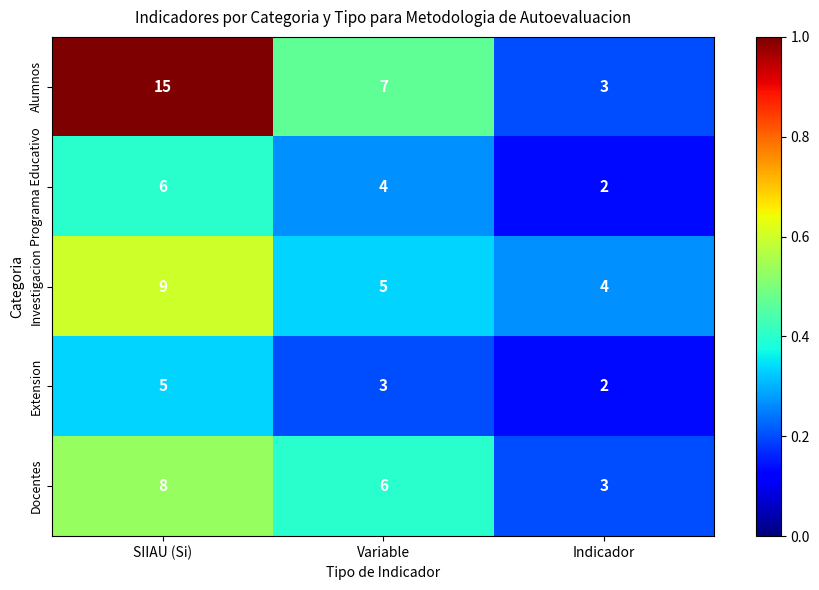

Reading left to right, list all the values displayed in this chart.

Alumnos: SIIAU (Si)=15	Variable=7	Indicador=3
Programa Educativo: SIIAU (Si)=6	Variable=4	Indicador=2
Investigacion: SIIAU (Si)=9	Variable=5	Indicador=4
Extension: SIIAU (Si)=5	Variable=3	Indicador=2
Docentes: SIIAU (Si)=8	Variable=6	Indicador=3